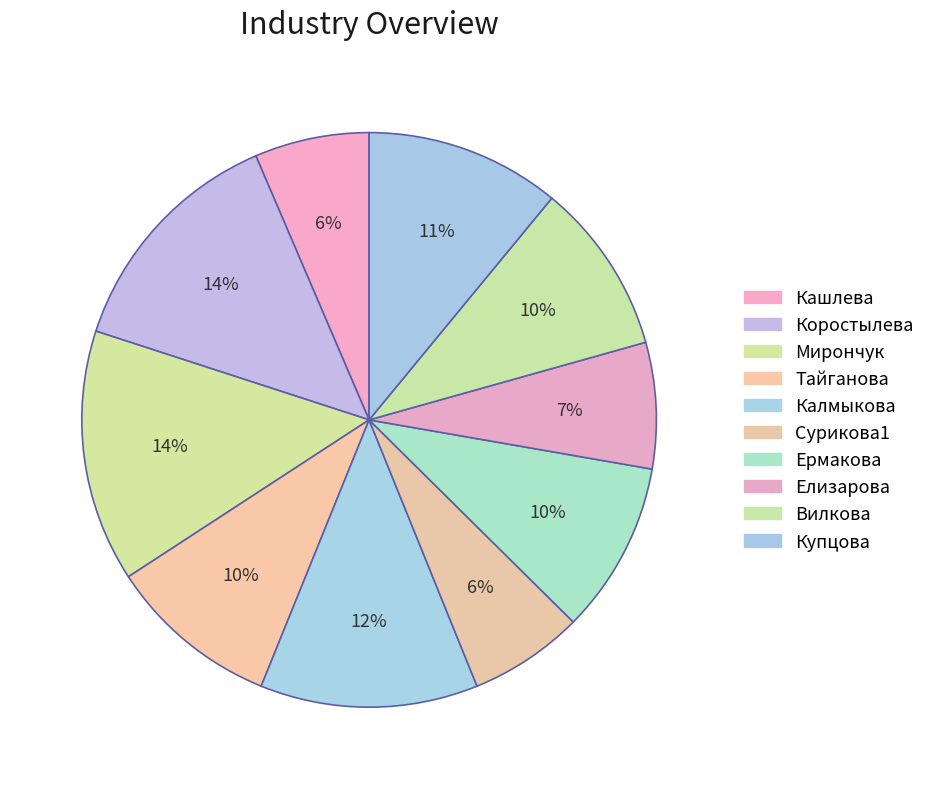

Is it true that Ермакова is 10% of the pie?

True